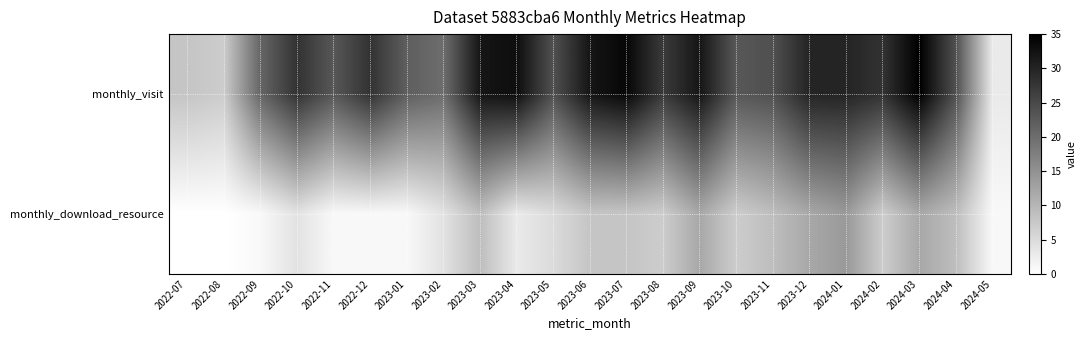

Between 2022-12 and 2023-06, which series saw the biggest shift?

monthly_download_resource